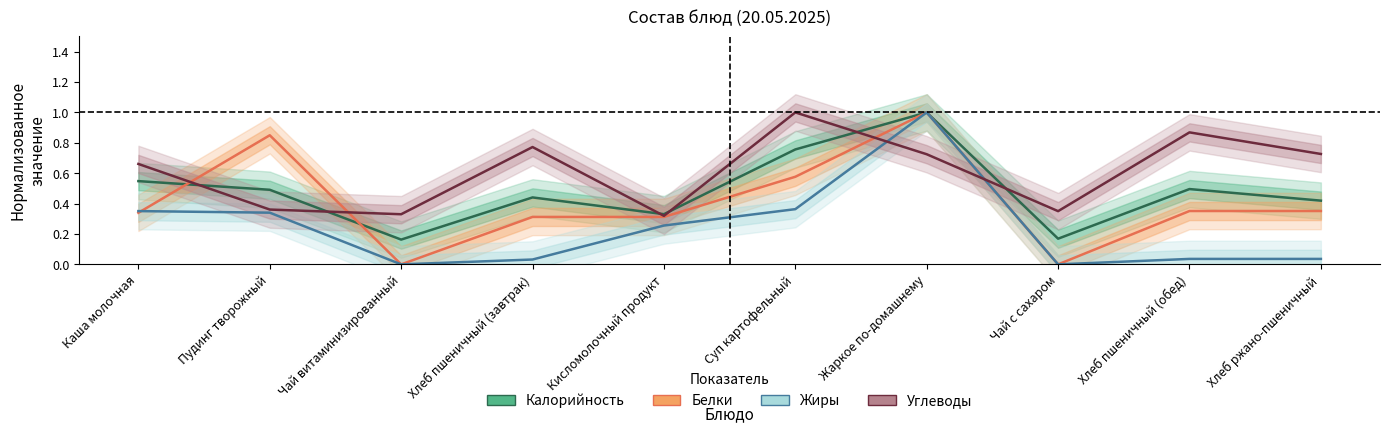

How many interior local peaks does the Жиры series have?

1